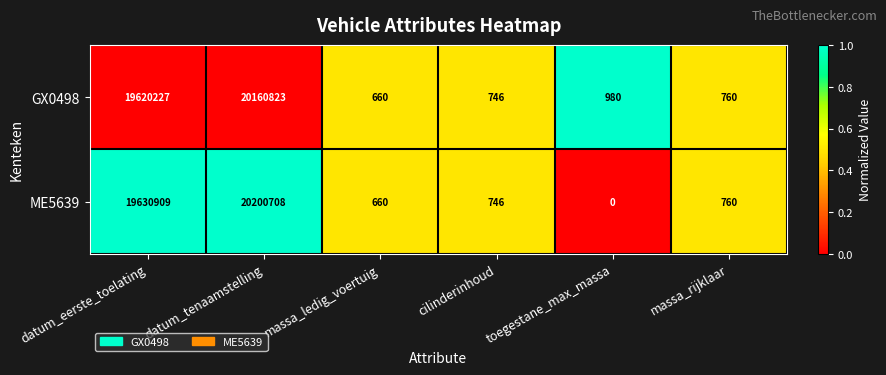

Between datum_eerste_toelating and massa_ledig_voertuig, which series saw the biggest shift?

ME5639